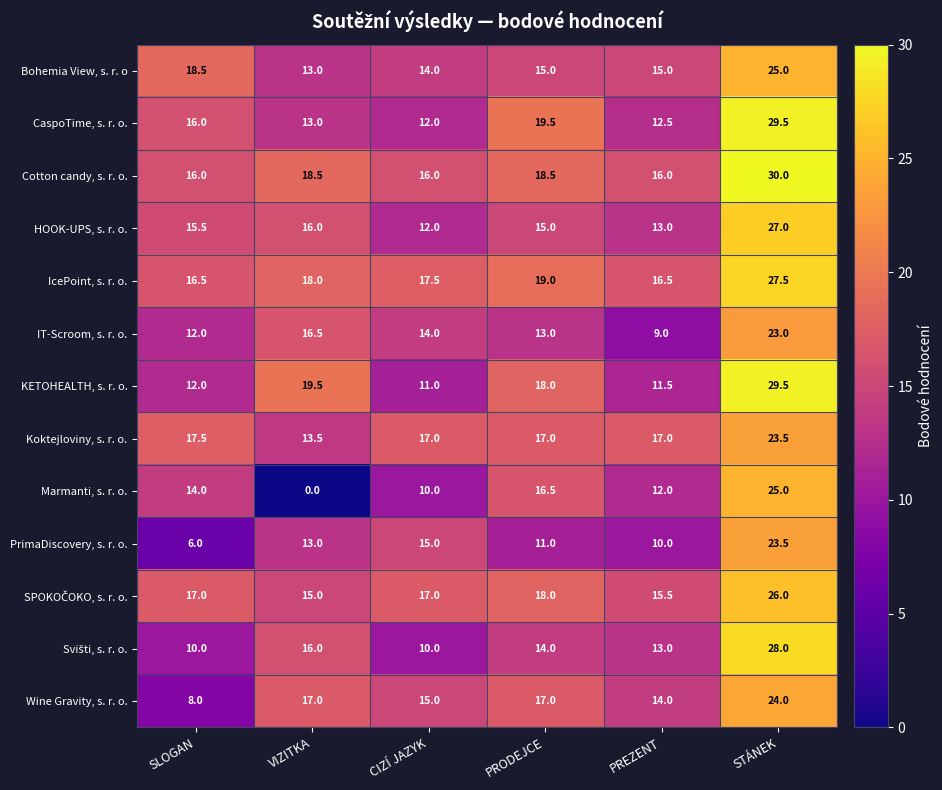

At which category is the sum across all series the highest?

STÁNEK